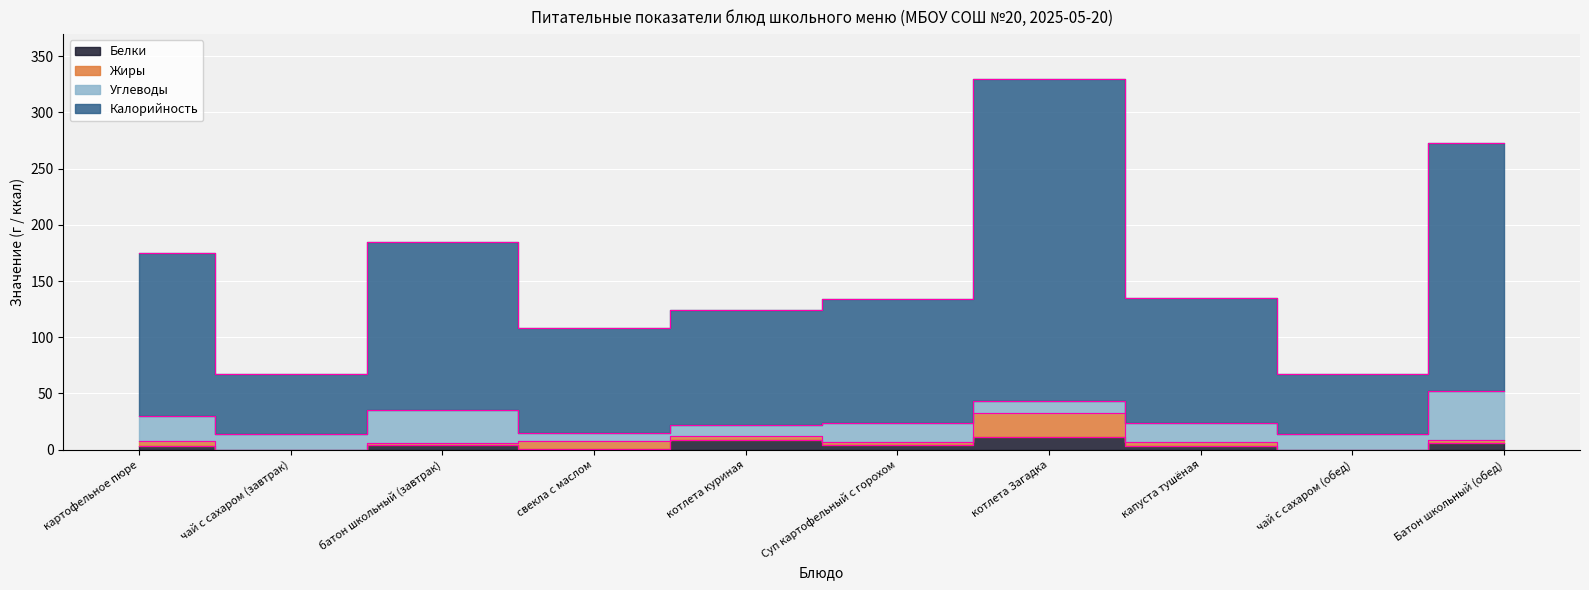

True or false: Белки and Калорийность intersect in this chart.

False